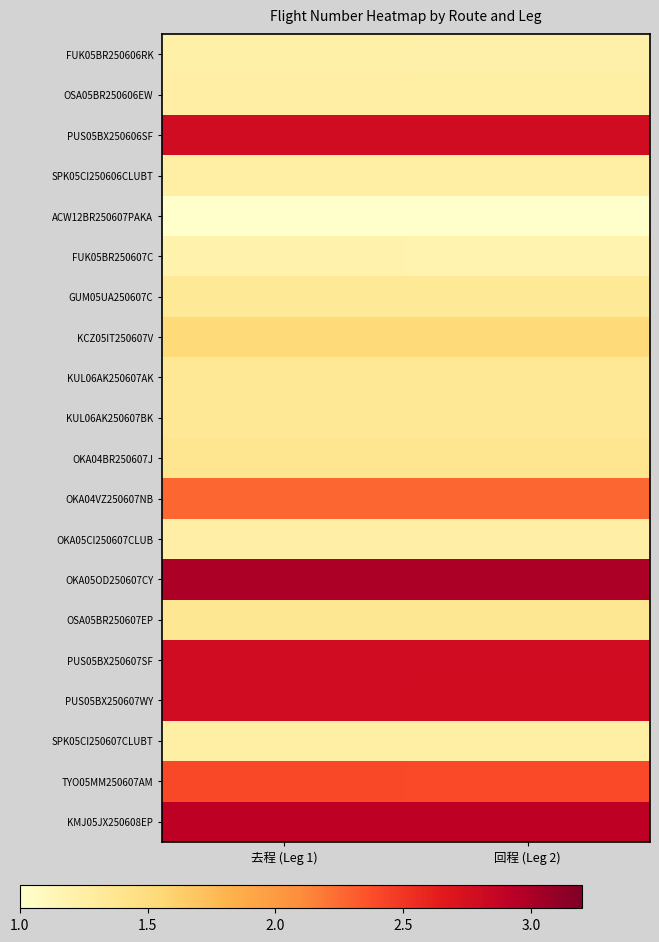

Which series has the largest total across all categories?

OKA05OD250607CY